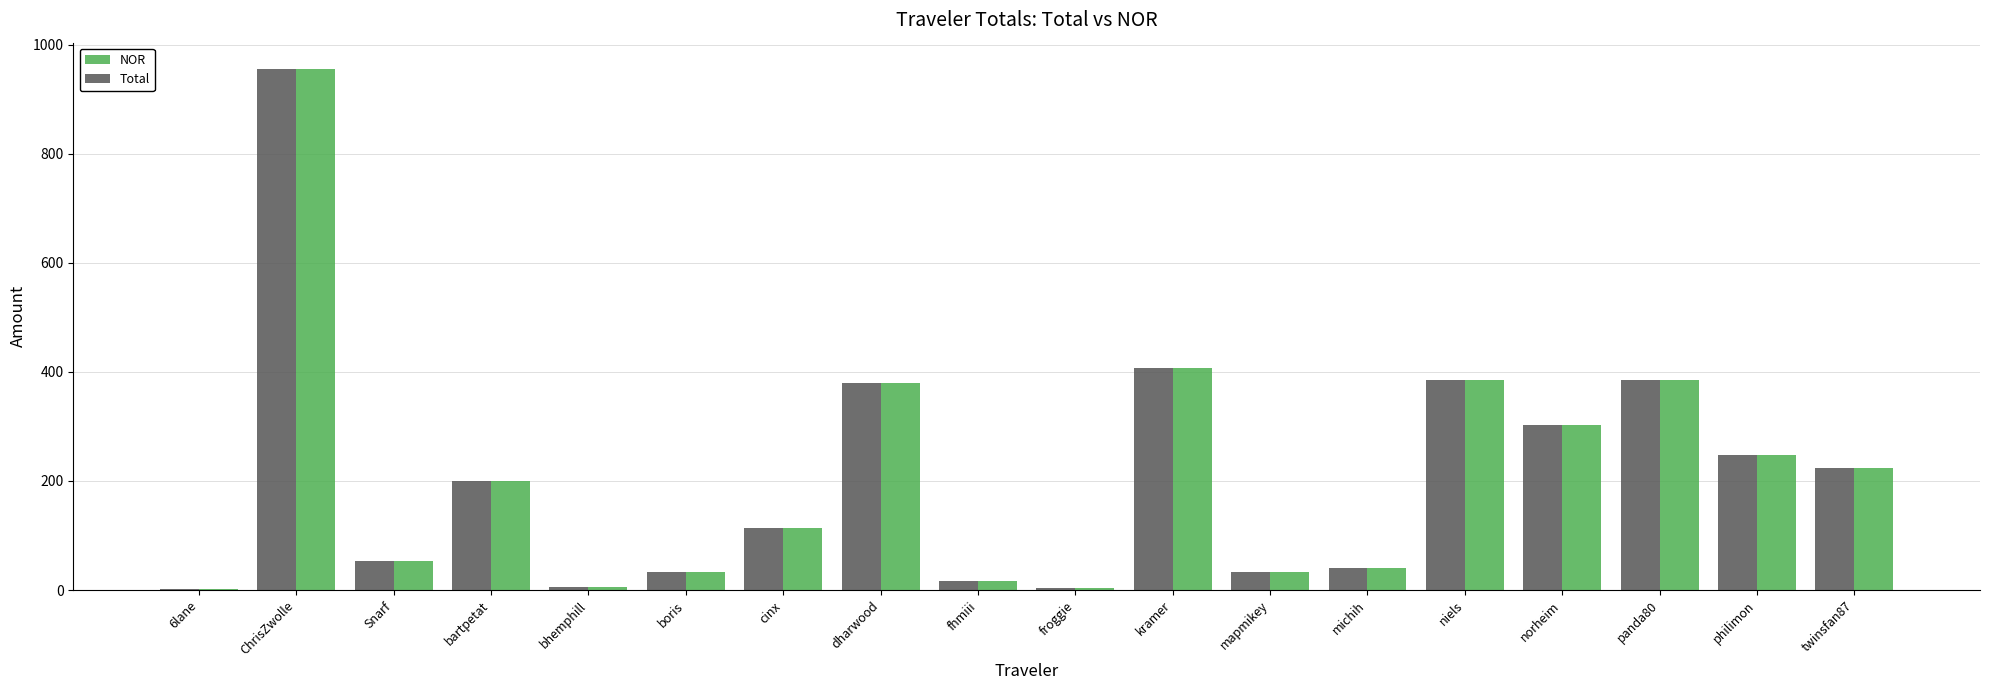

True or false: Total has a value of 52.9 at Snarf.

True